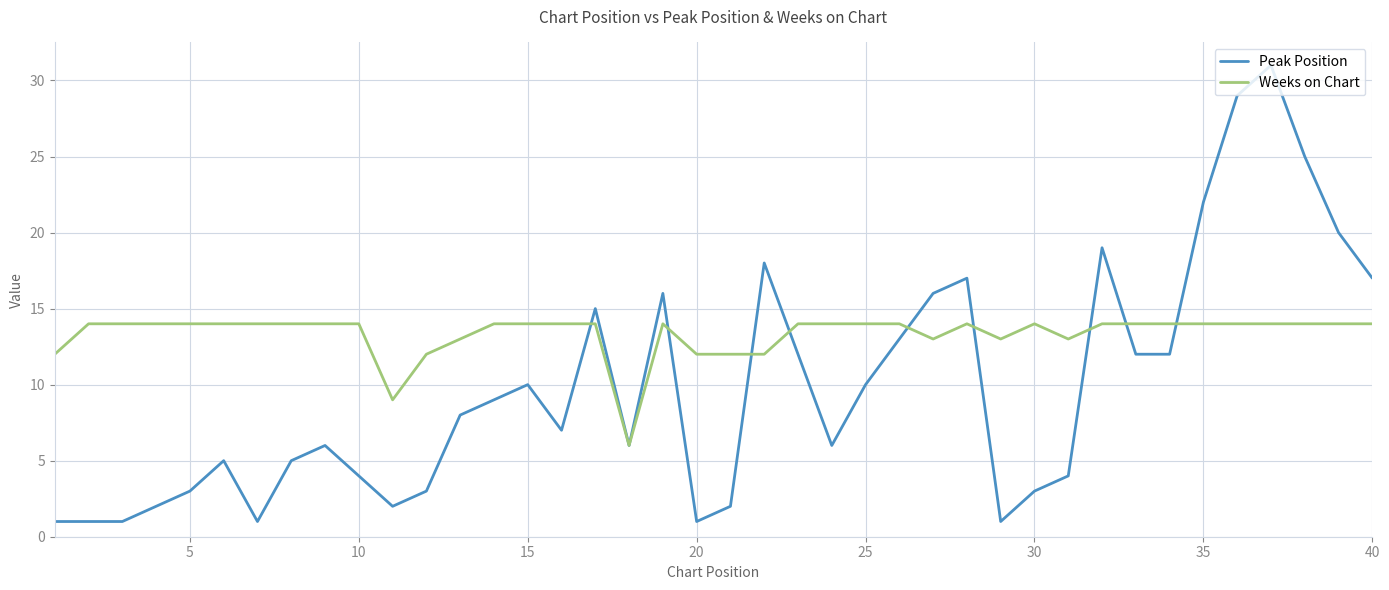

True or false: Peak Position and Weeks on Chart cross at least once.

True